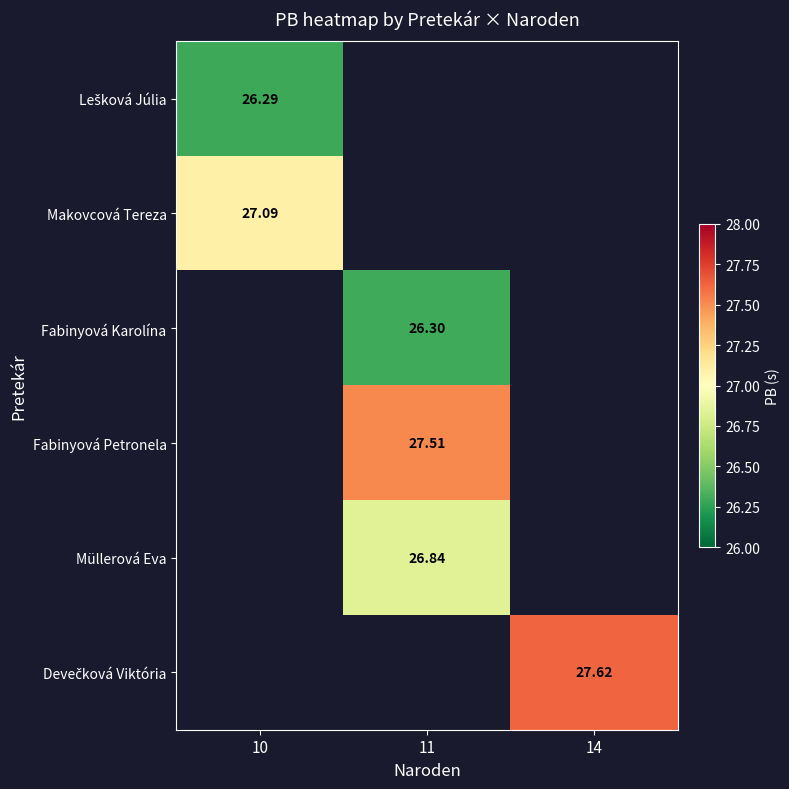

Is the value of Makovcová Tereza at 11 greater than the value of Fabinyová Karolína at 10?

No